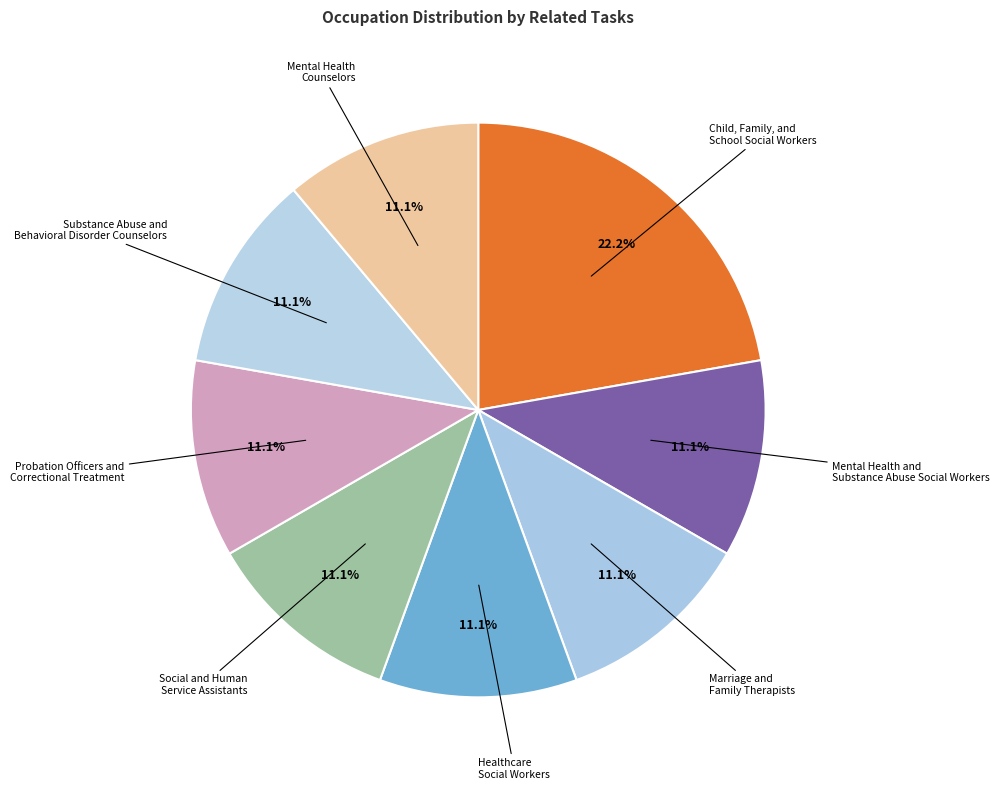

Does any single category account for the majority?

No